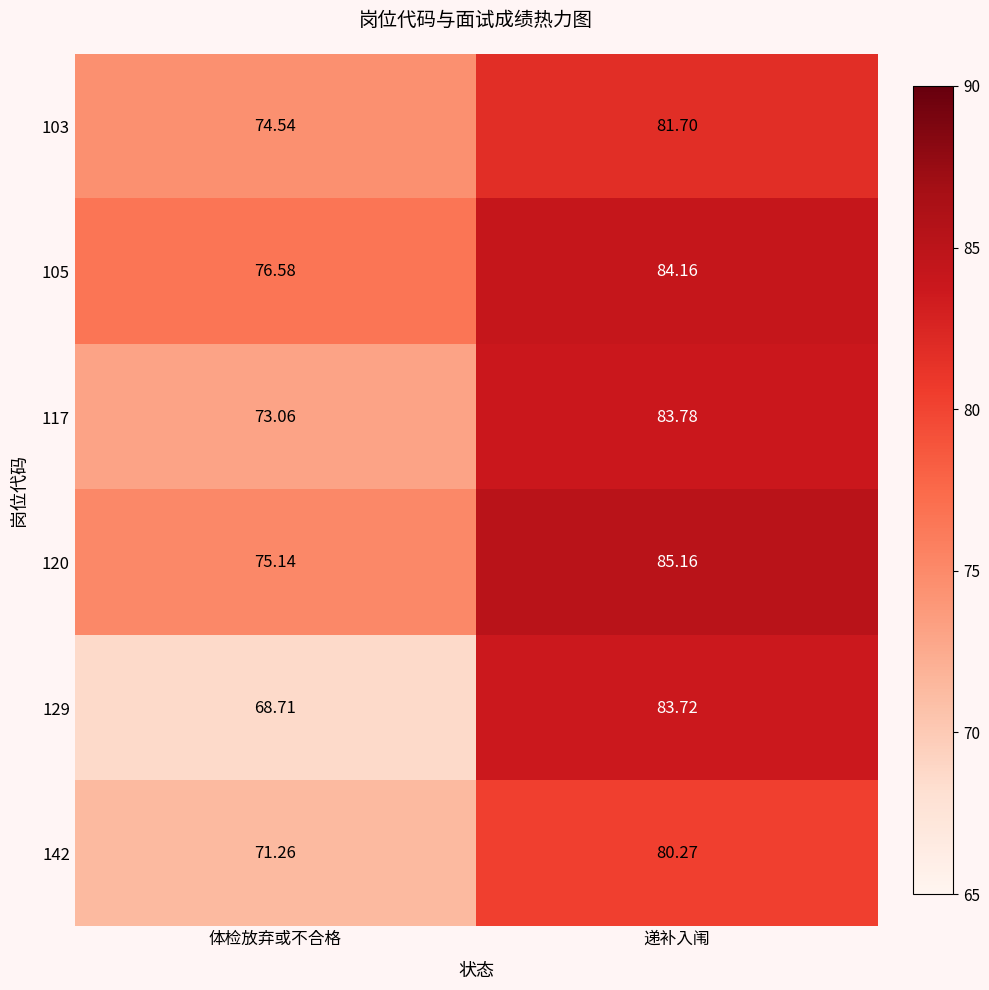

At which category is the sum across all series the highest?

递补入闱